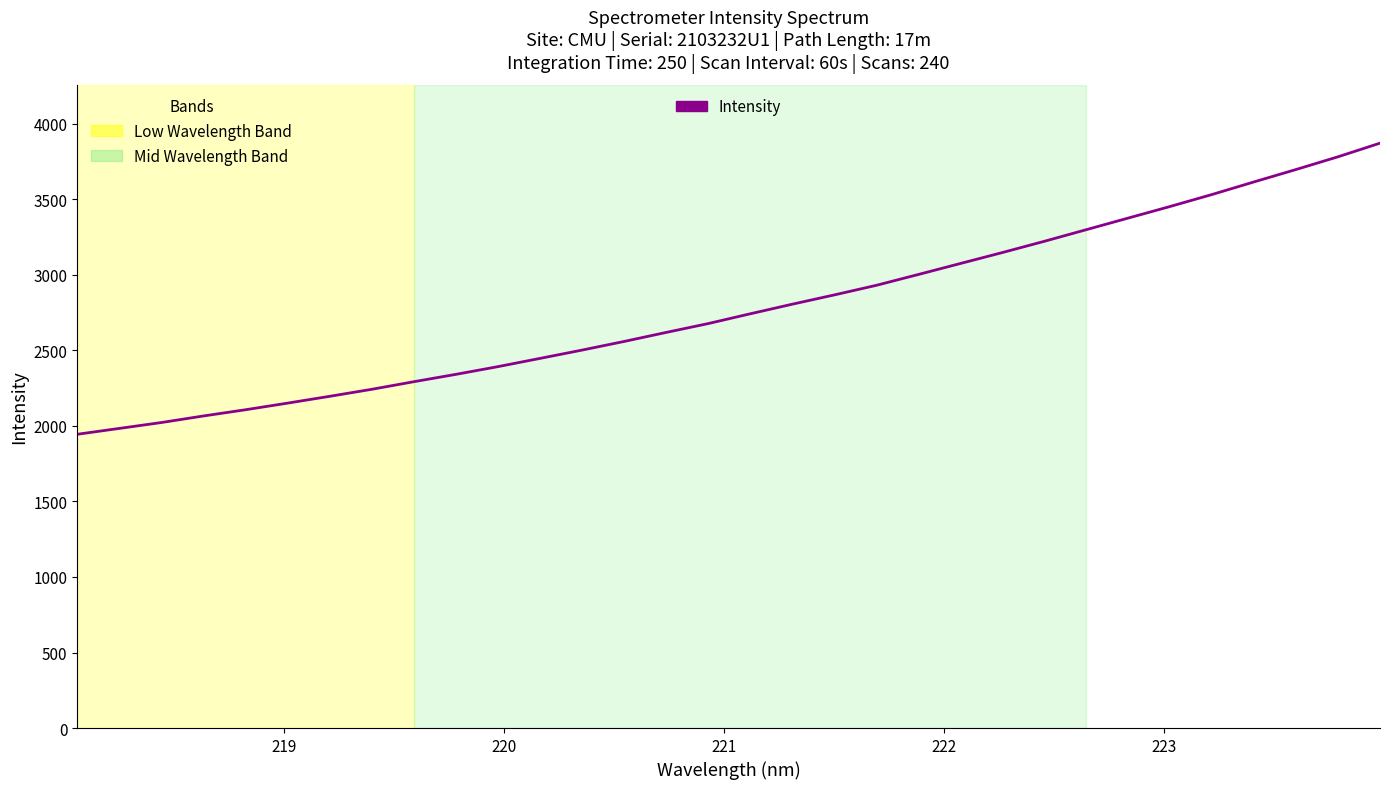

What is the minimum value shown in the chart?

1944.9